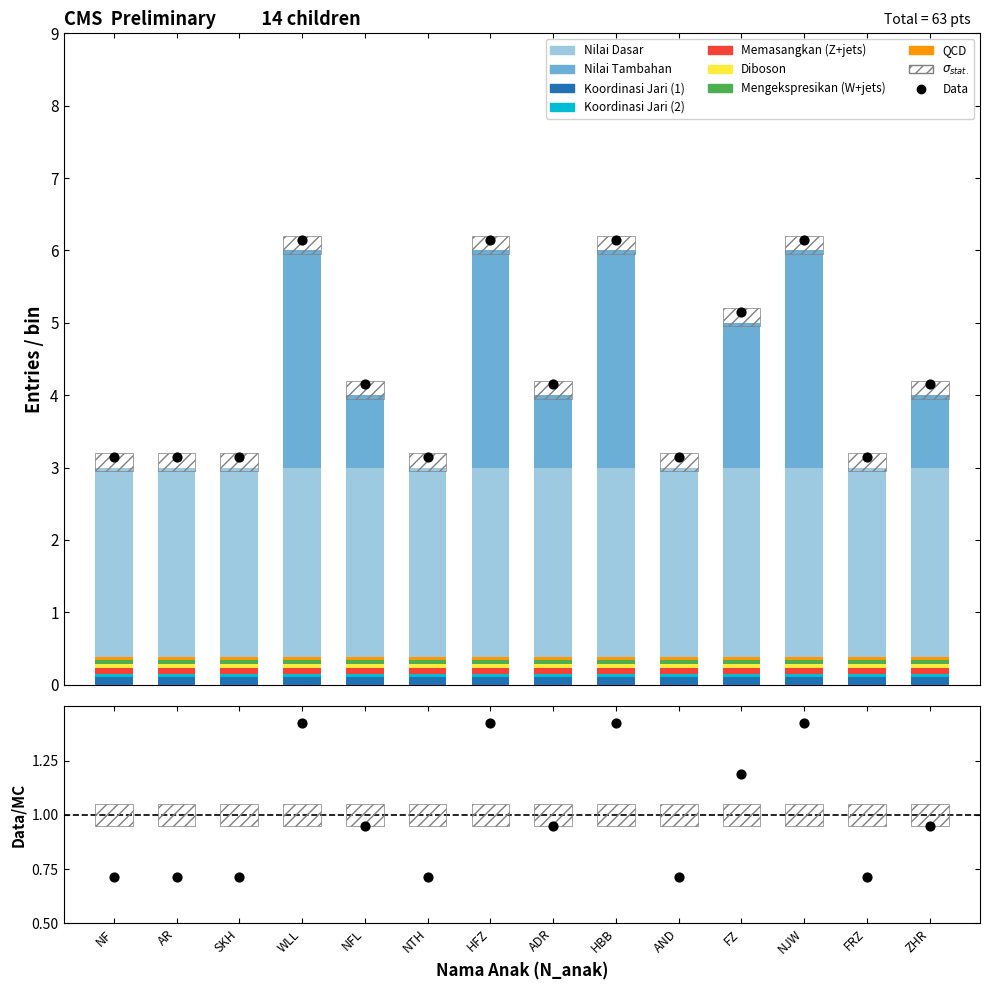

Between NF and WLL, which is larger?

WLL